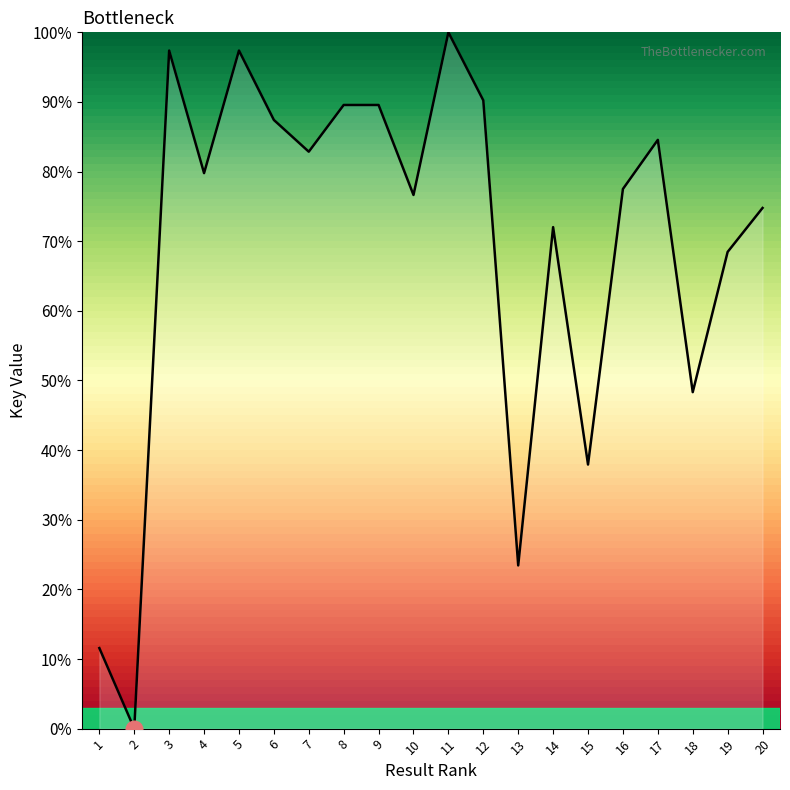

Approximately how many times larger is the value at 7 compared to 8?

0.9